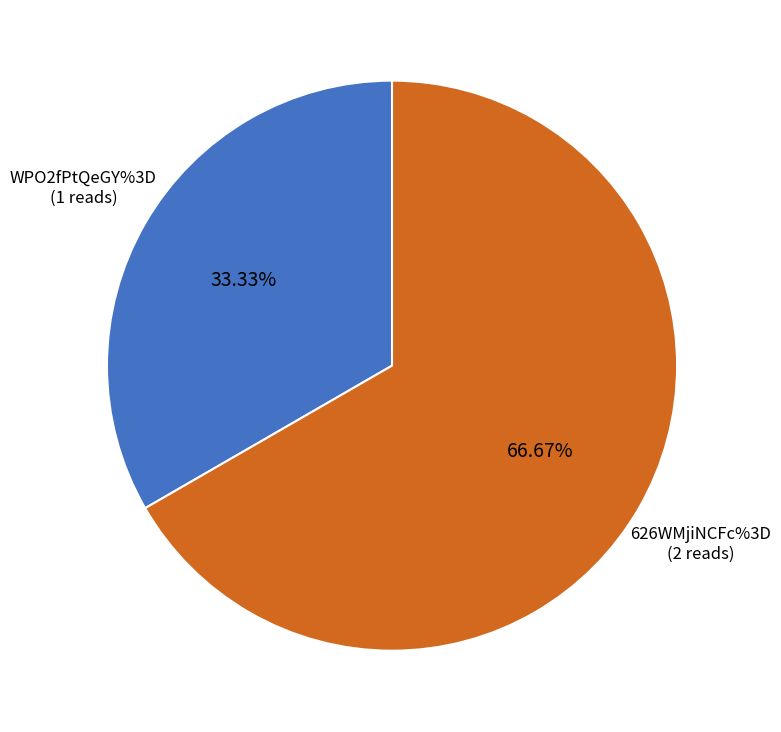

Count the number of slices in the pie.

2